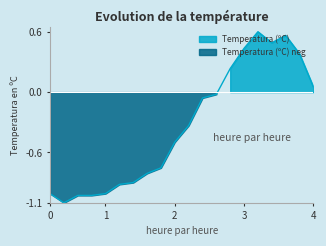

What is the value of the 4th point from the left?

-1.0